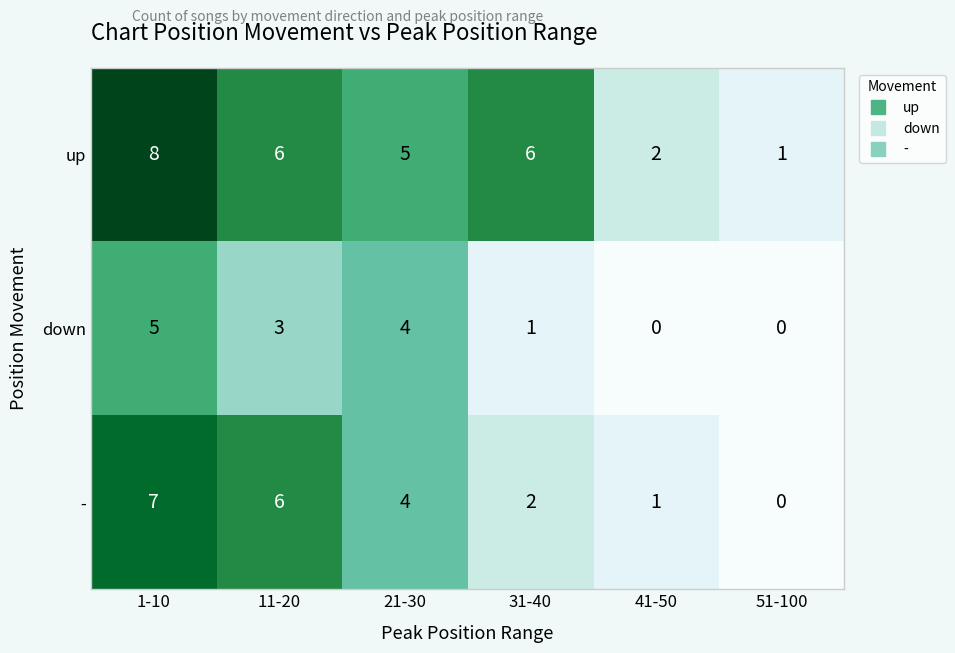

Reading left to right, list all the values displayed in this chart.

up: 1-10=8	11-20=6	21-30=5	31-40=6	41-50=2	51-100=1
down: 1-10=5	11-20=3	21-30=4	31-40=1	41-50=0	51-100=0
-: 1-10=7	11-20=6	21-30=4	31-40=2	41-50=1	51-100=0